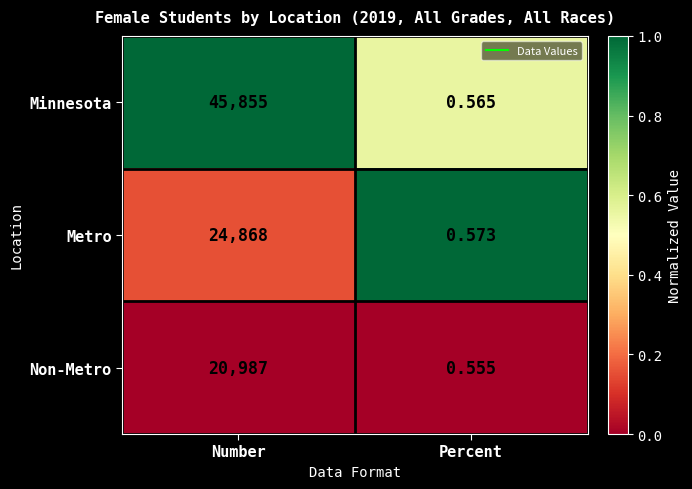

At which category is the sum across all series the highest?

Number